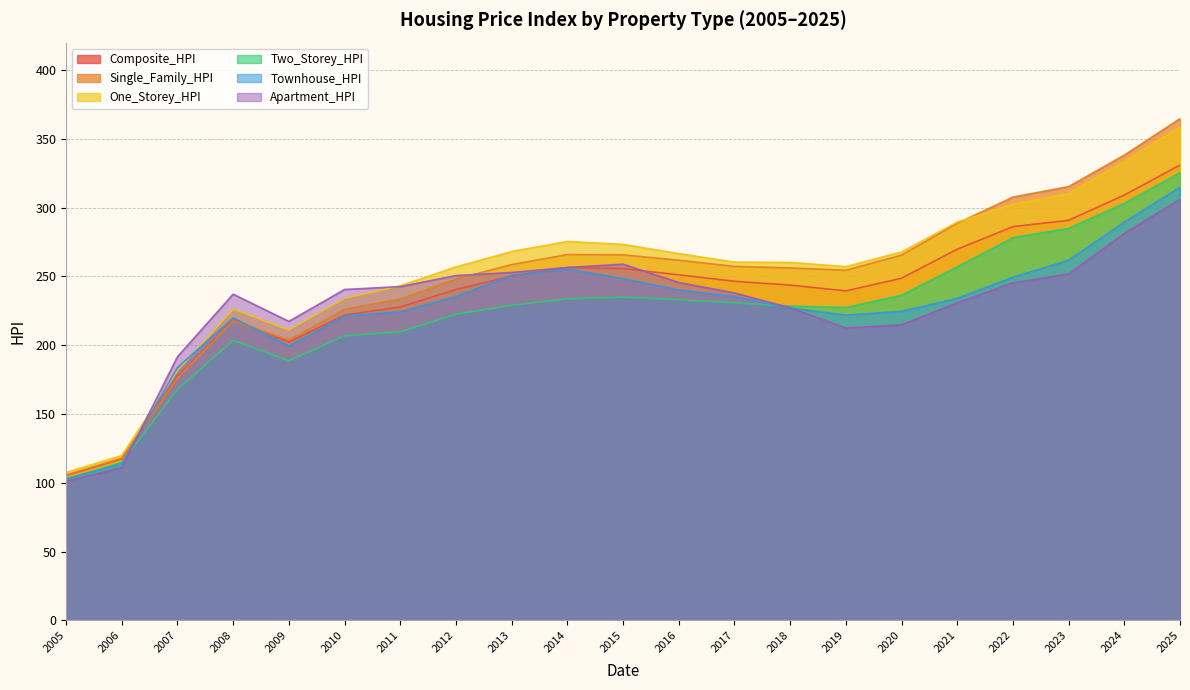

Does the chart have visible grid lines?

Yes